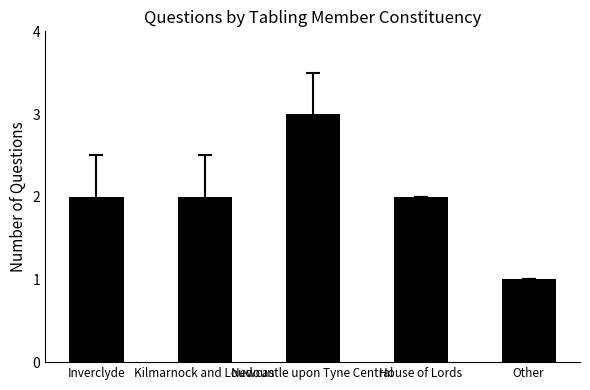

What is the average value?

2